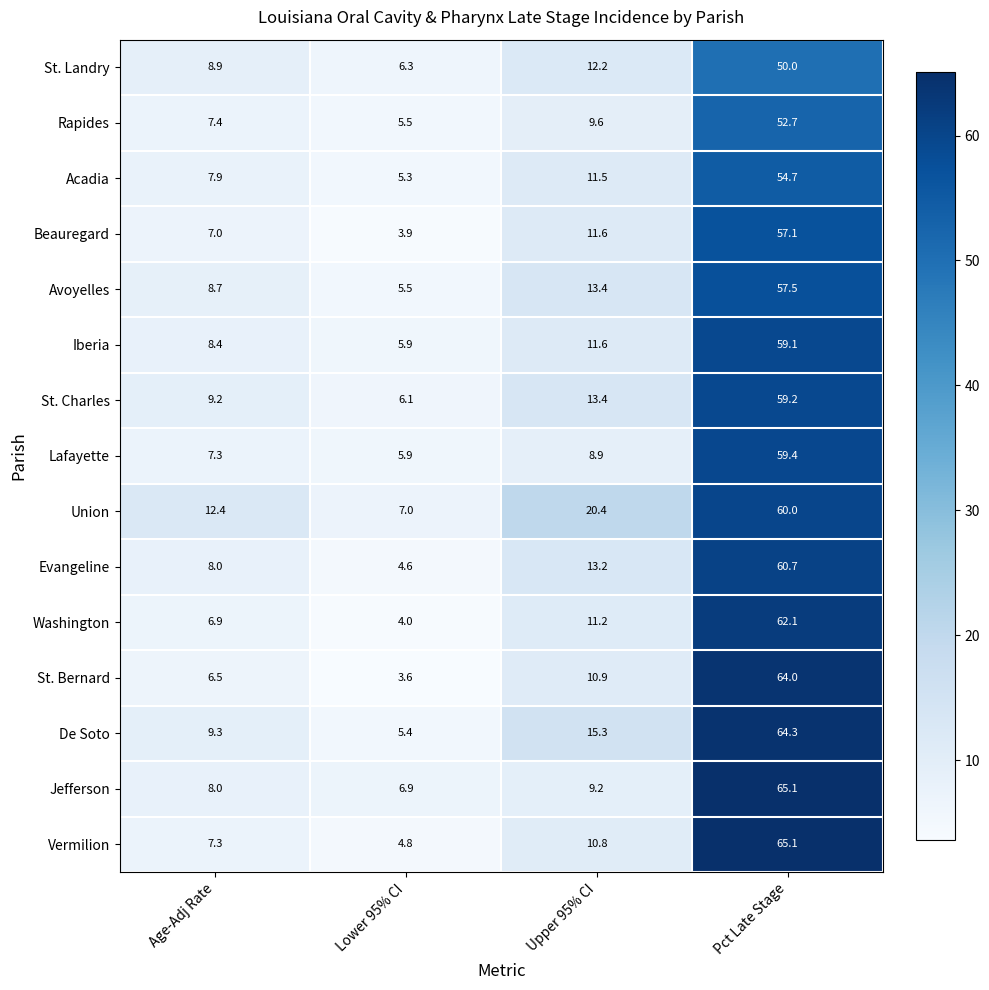

What is the minimum value shown in the chart?

3.6